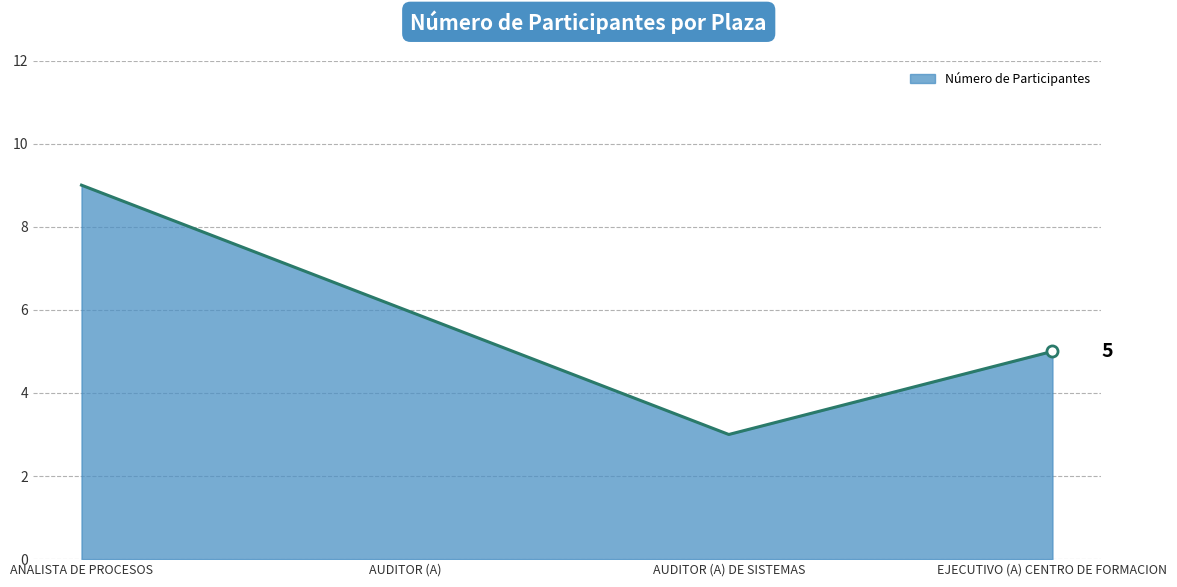

What is the difference between the maximum and second lowest values?

4